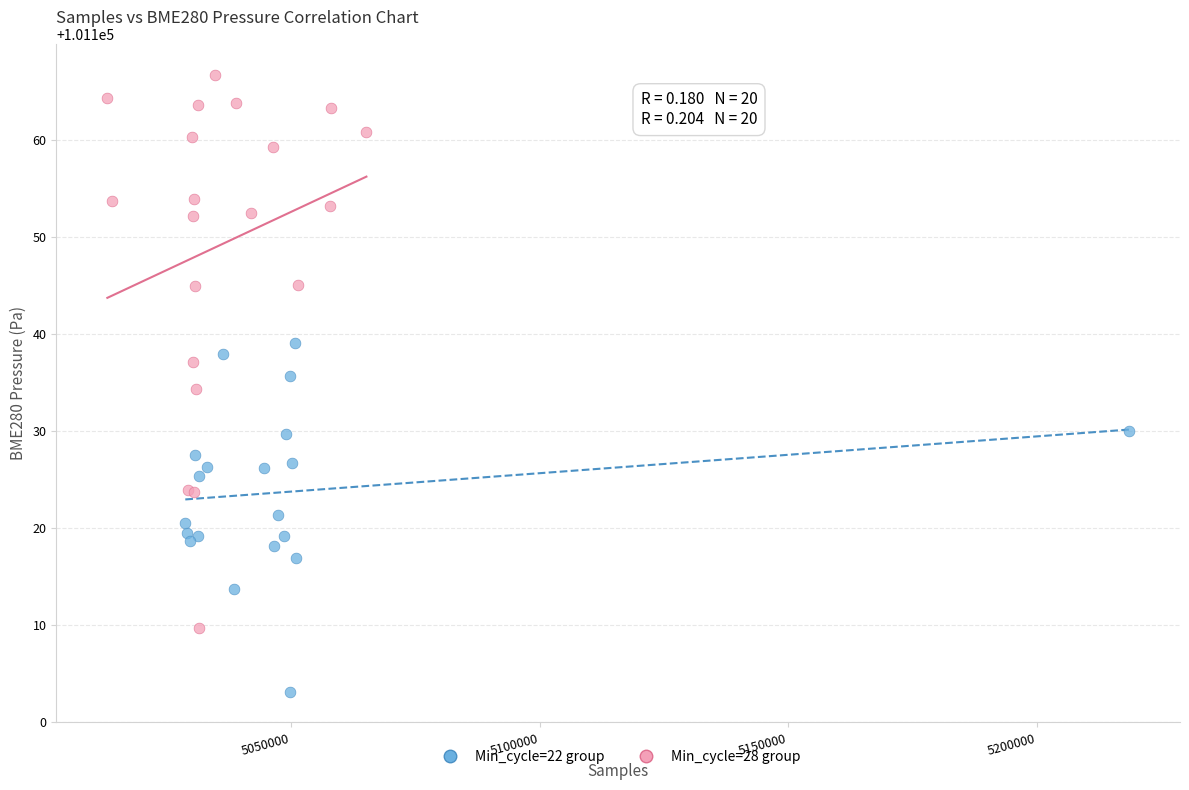

Which series reaches the minimum Y coordinate?

Min_cycle=22 group